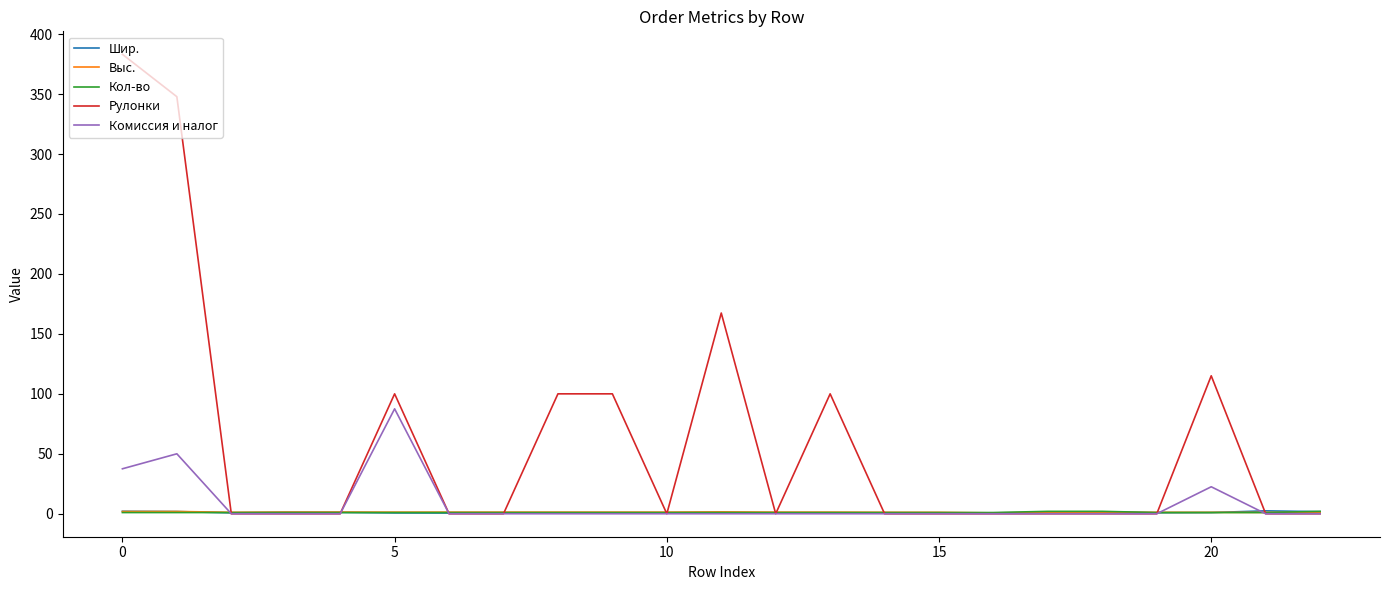

What is the minimum value for Выс.?

0.7